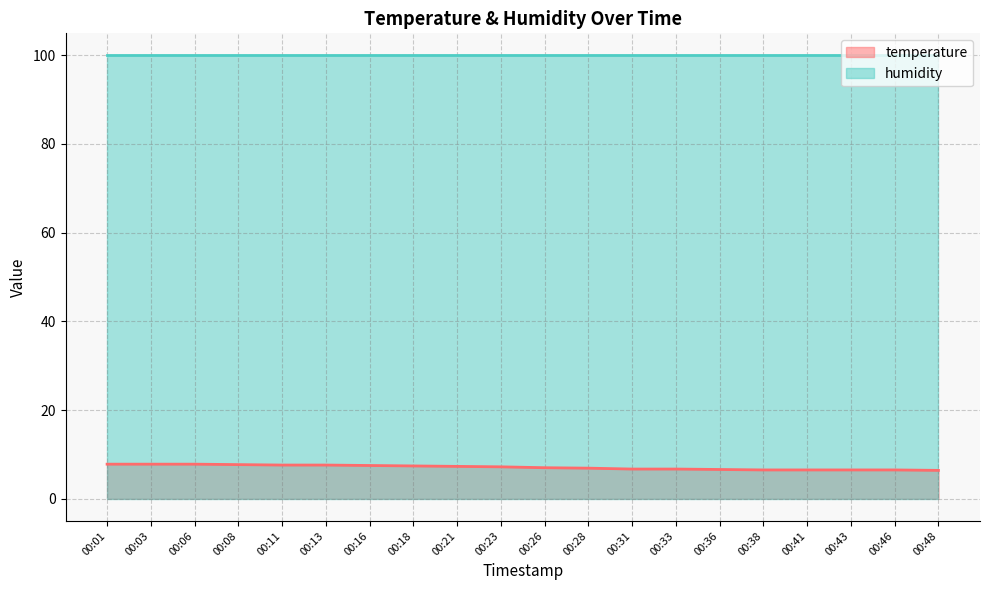

At which label is the value closest to 7?

00:26